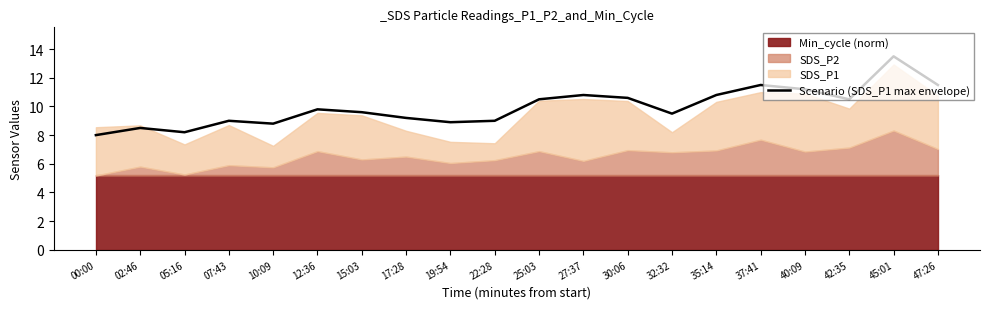

How many data points are above 9?

13